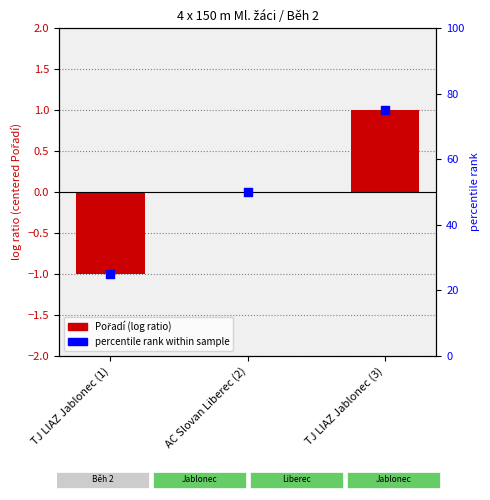

What are all the series names shown in the legend?

Pořadí, percentile rank